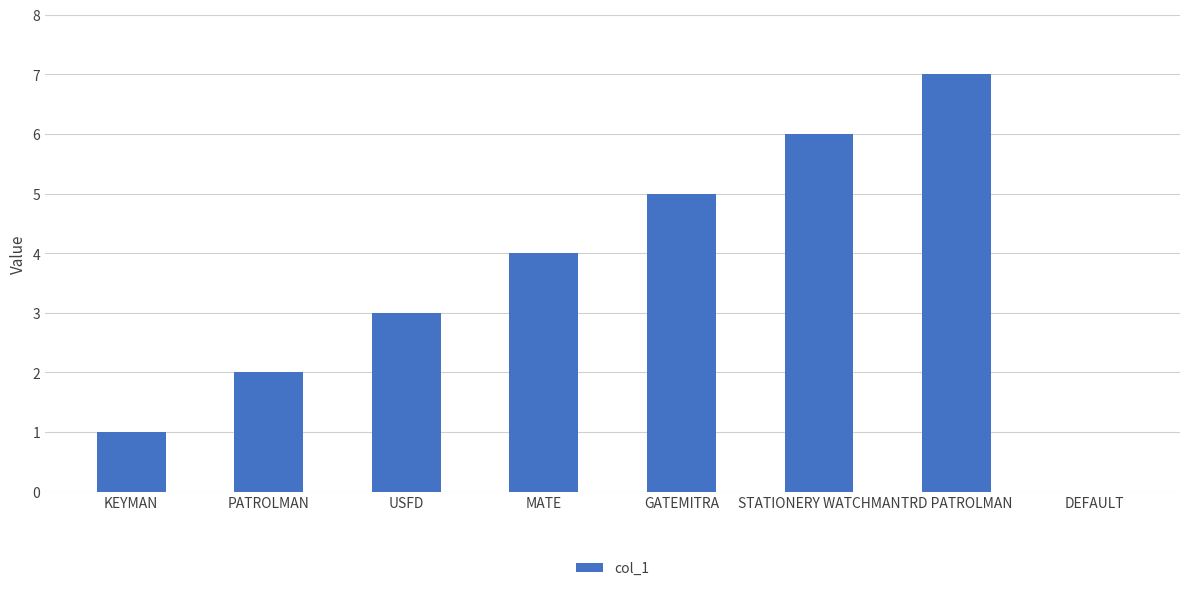

What is the sum of the values at MATE and PATROLMAN?

6